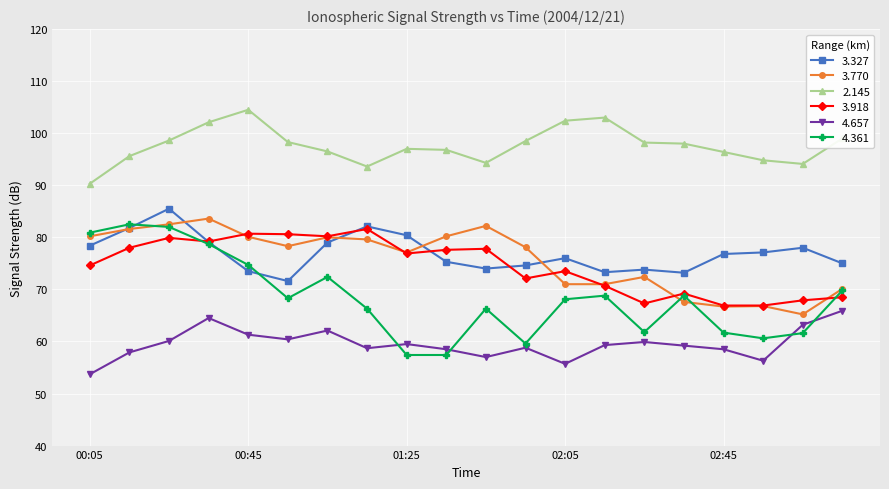

After their last crossing, which series has the higher values: 4.361 or 3.327?

3.327